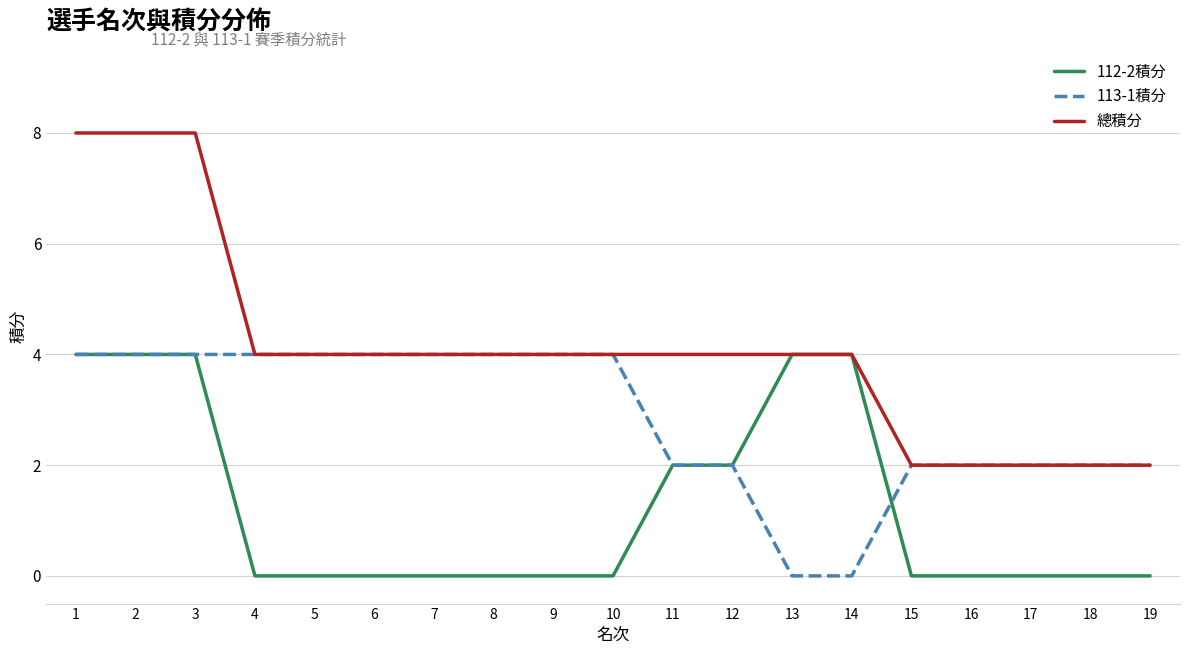

Count the 112-2積分 values in the range 0 to 4.

19